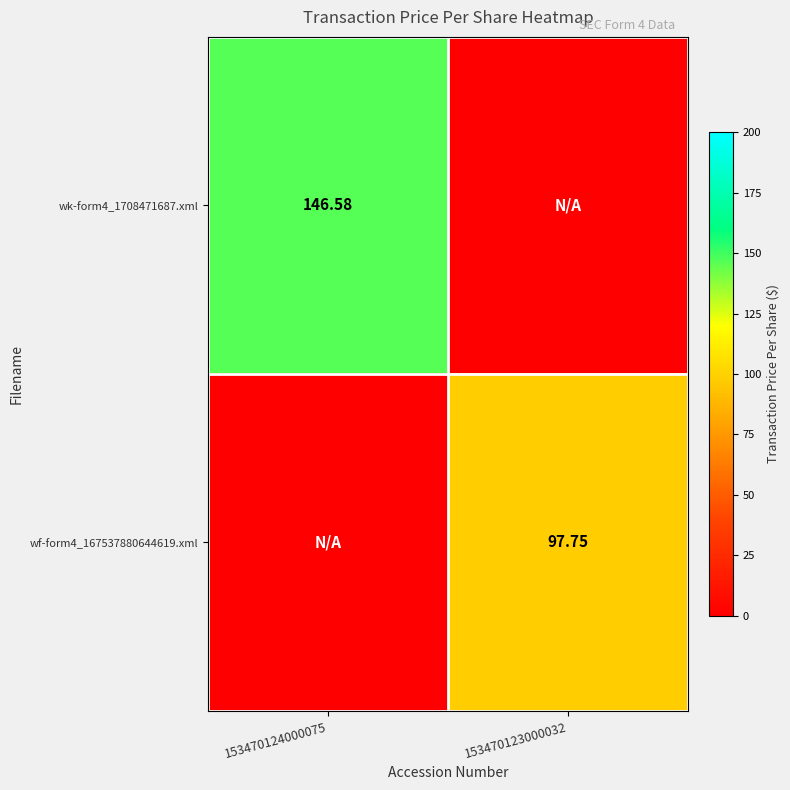

What is the difference between the highest and lowest values at 153470123000032?

97.8